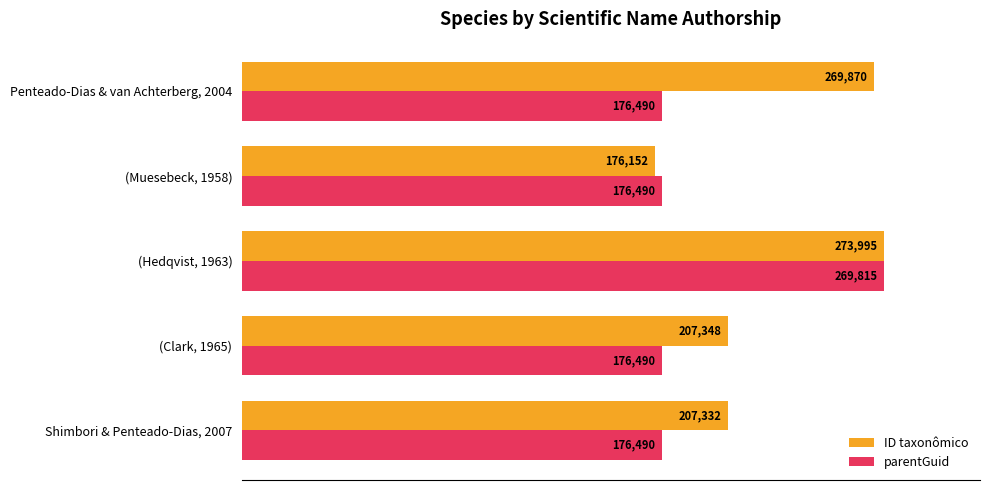

What are all the series names shown in the legend?

ID taxonômico, parentGuid